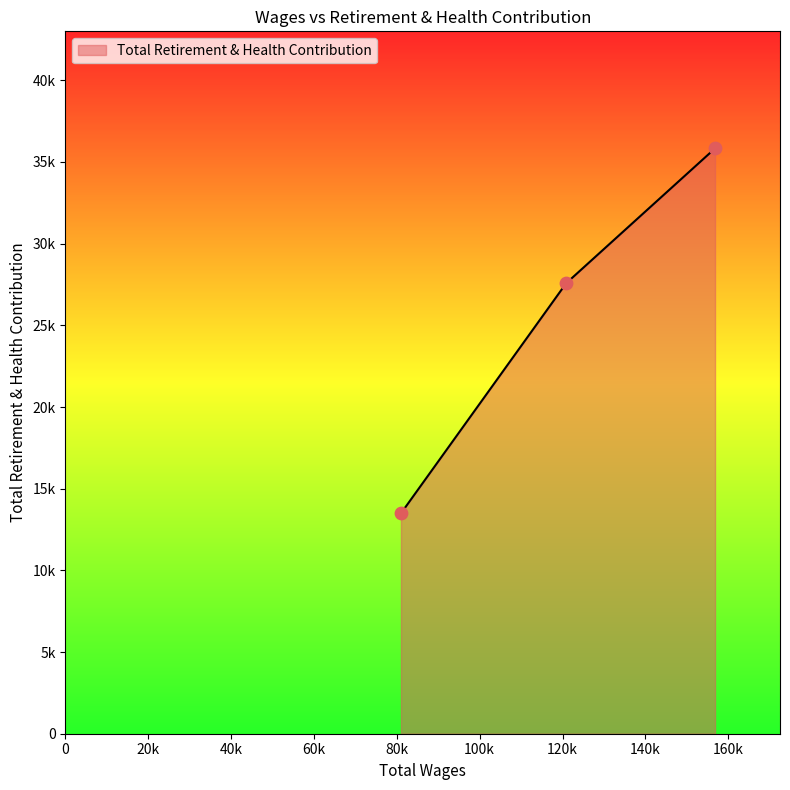

Approximately how many times larger is the value at 81008.0 compared to 120889.0?

0.5